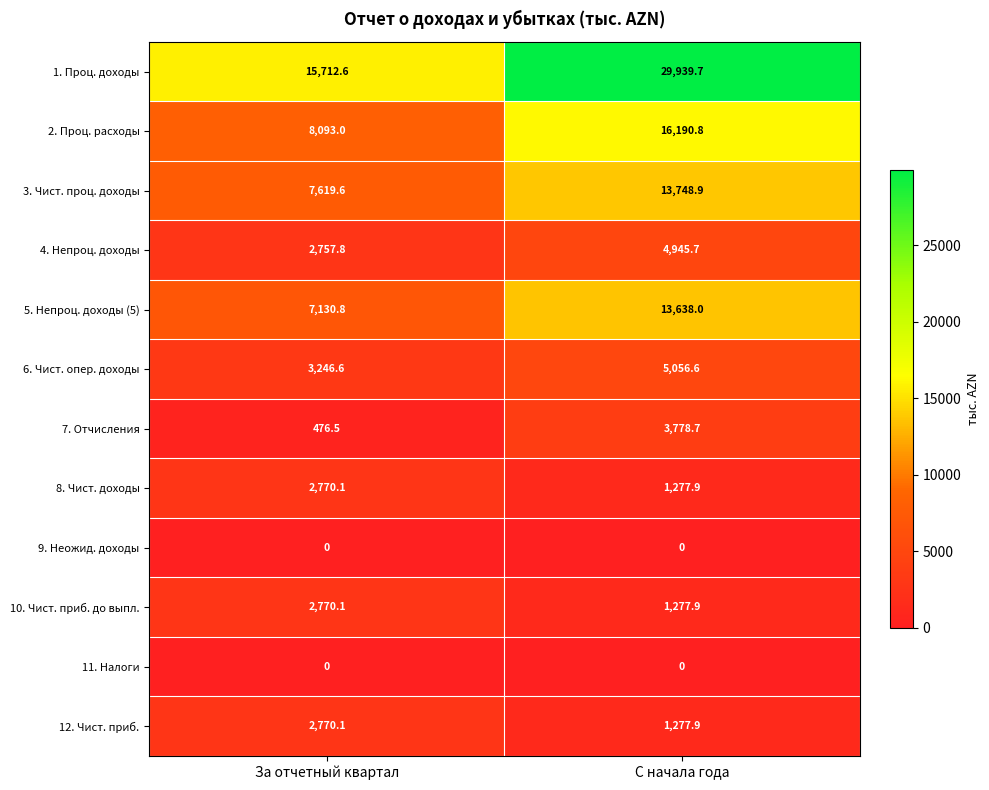

How many values in the 2. Проц. расходы series are below 16190?

1